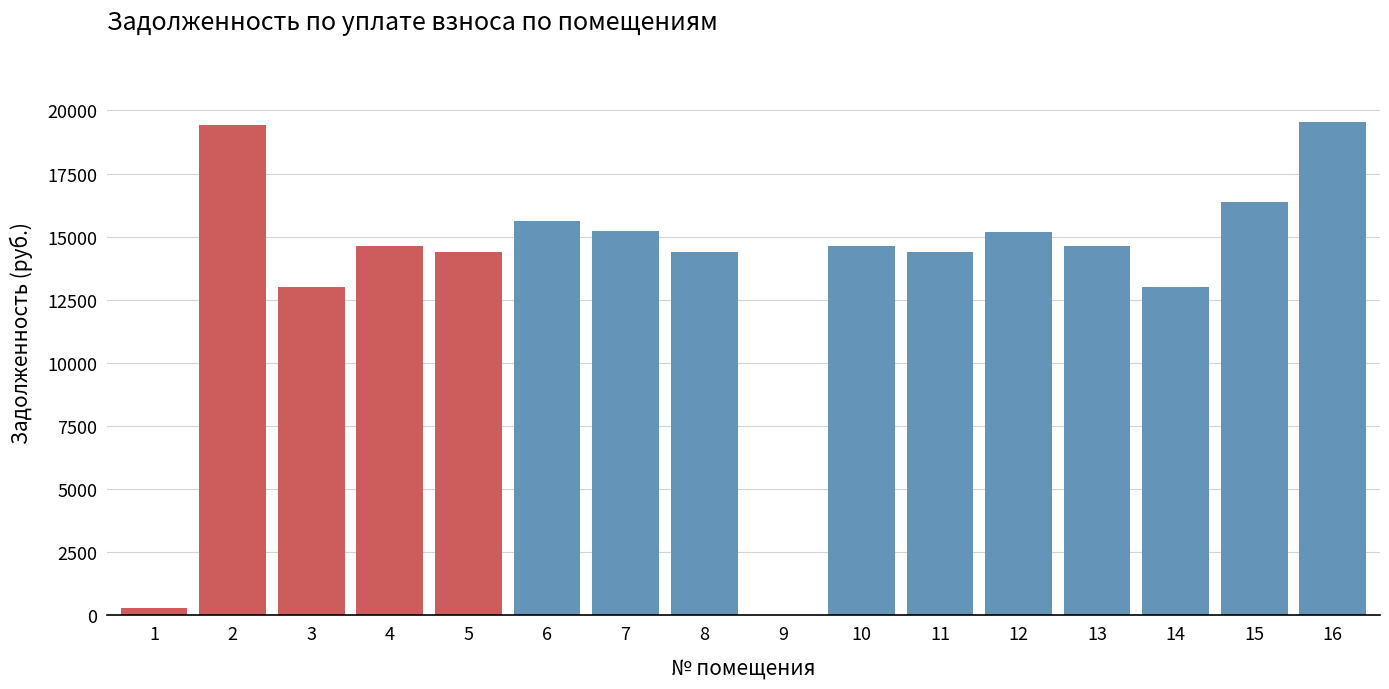

What is the greatest value displayed?

19525.4